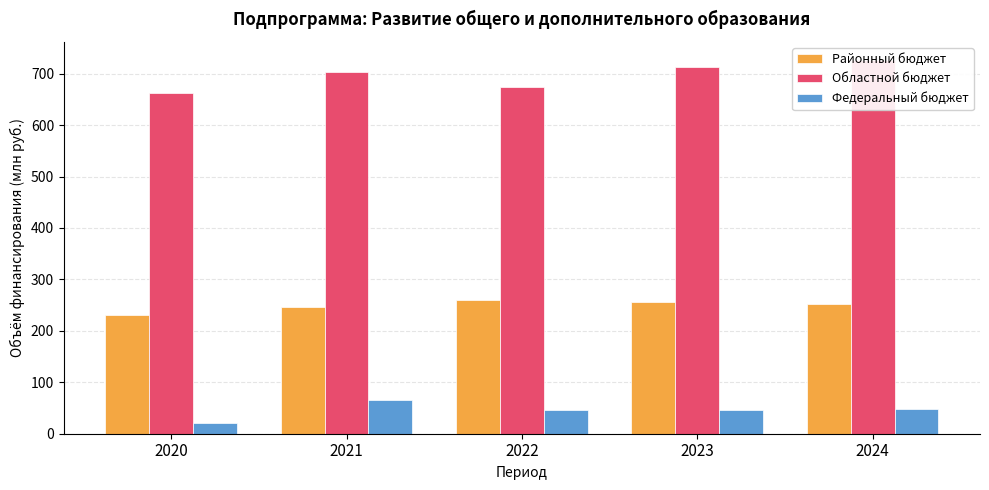

Is it true that Областной бюджет equals 287.3 at 2021?

False